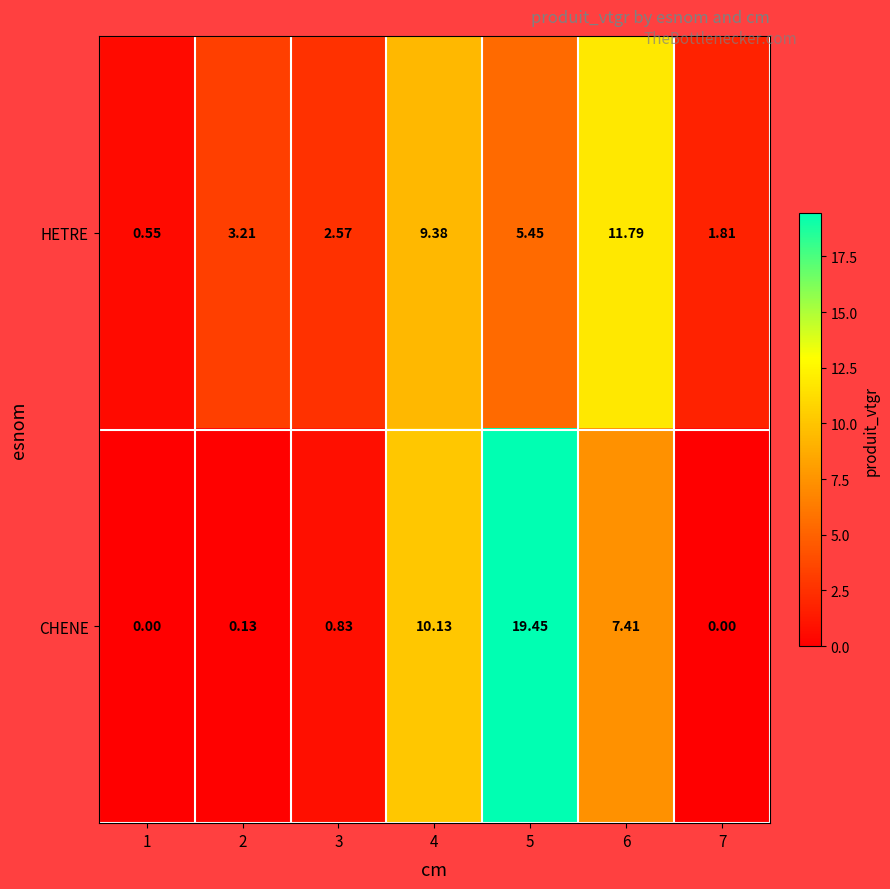

How many series are shown in this chart?

2